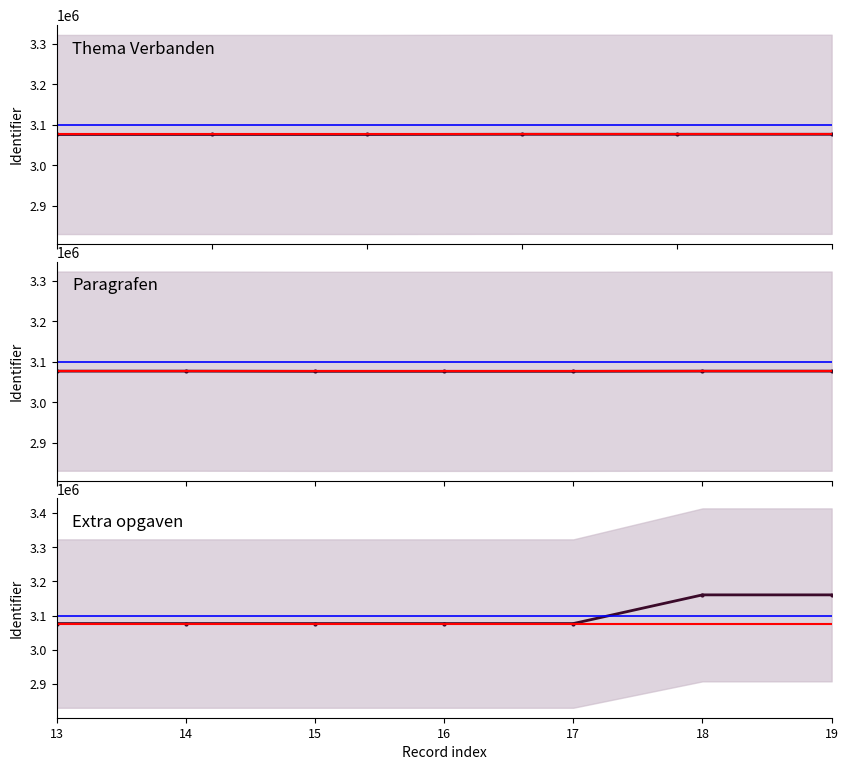

How many categories are shown in the chart?

20